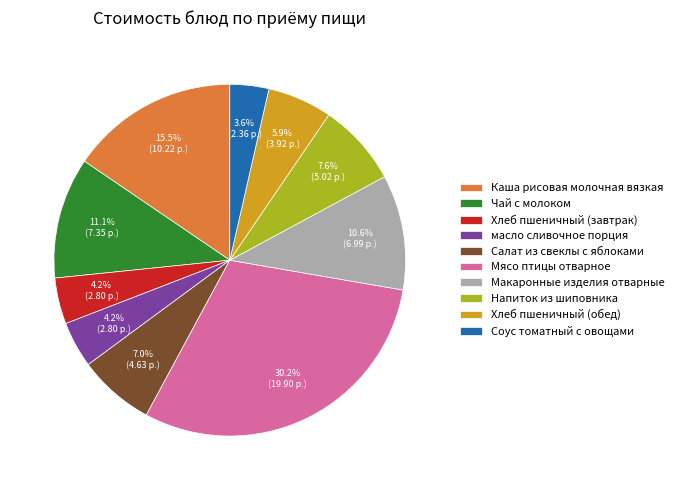

Combined, do Чай с молоком and Каша рисовая молочная вязкая account for over 50%?

No